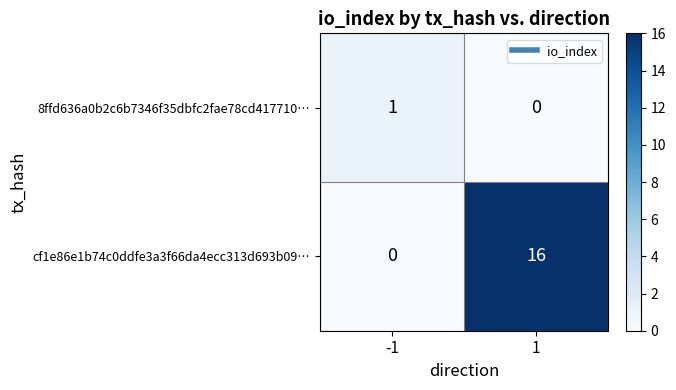

Rank the series by their maximum value, from highest to lowest.

cf1e86e1b74c0ddfe3a3f66da4ecc313d693b09…, 8ffd636a0b2c6b7346f35dbfc2fae78cd417710…